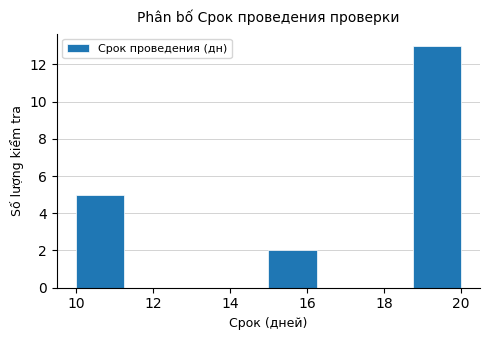

Which range on the x-axis has the tallest bar?

18.75 to 20.00